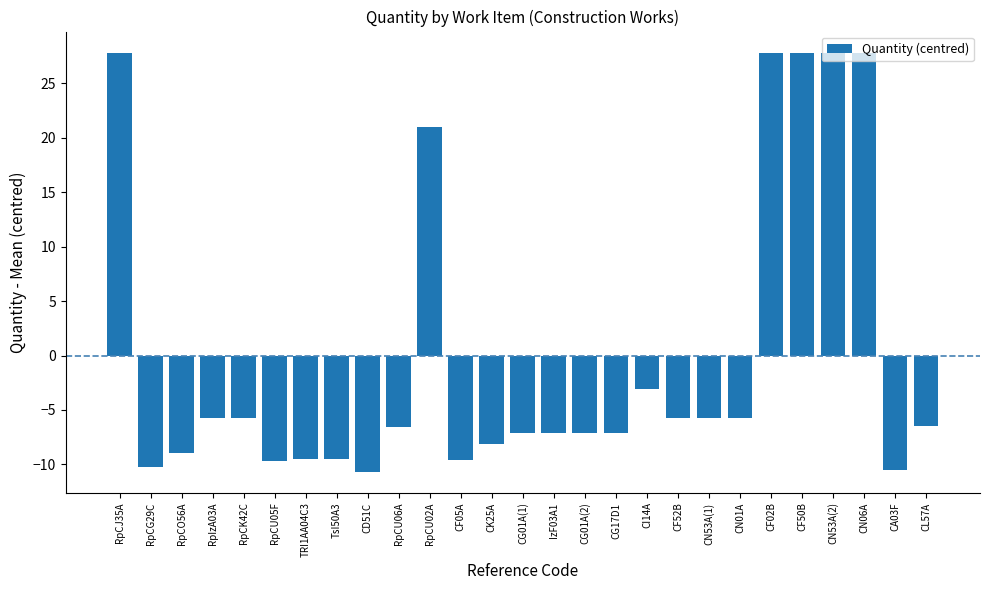

What is the difference between the maximum and minimum values?

38.5